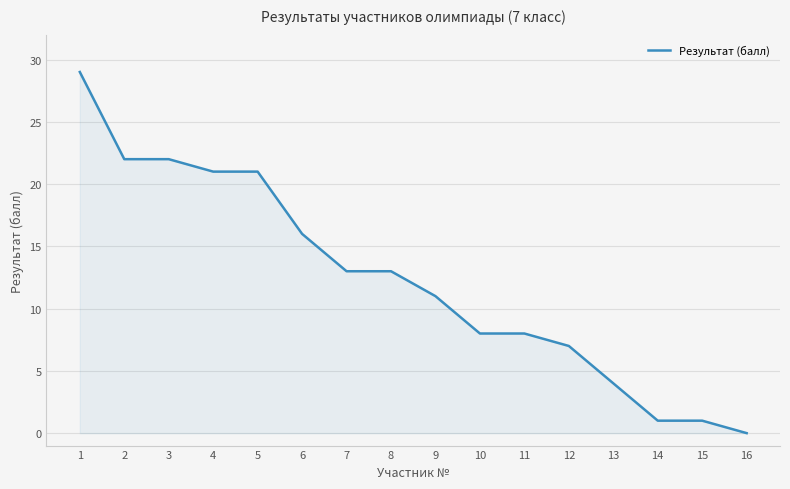

Reading left to right, what are all the values shown in this chart?

29	22	22	21	21	16	13	13	11	8	8	7	4	1	1	0